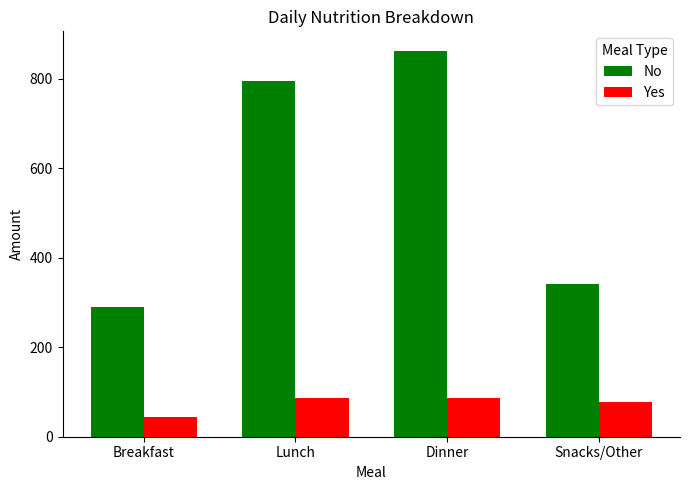

List the series in order of their peak value, lowest first.

Yes, No